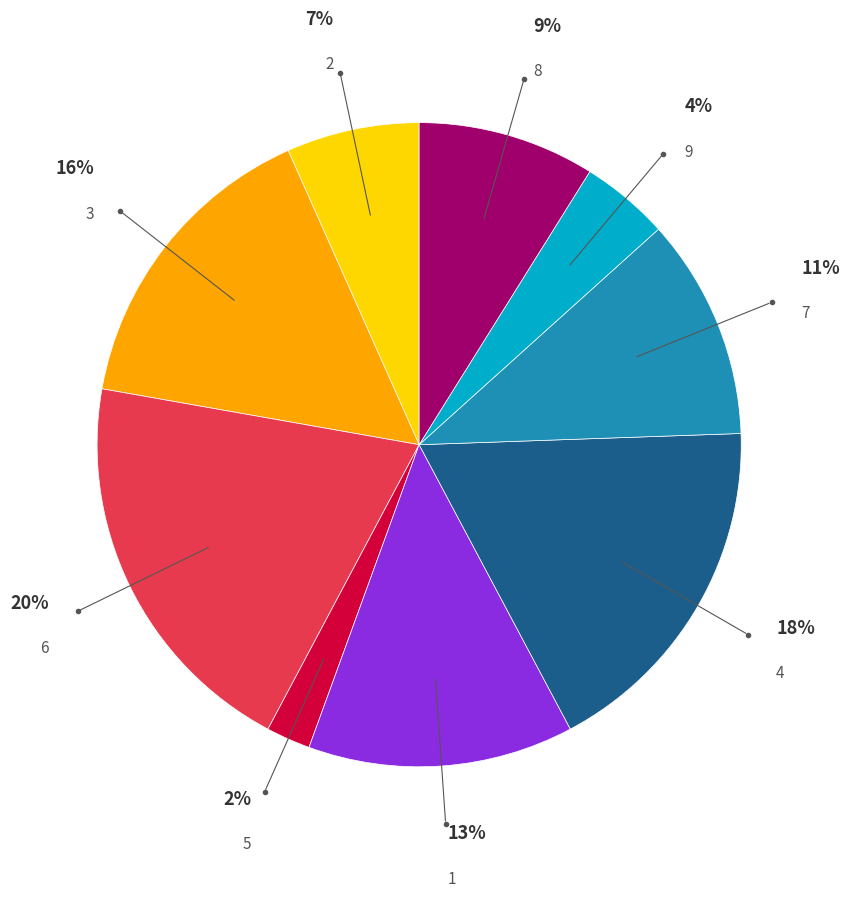

To the nearest percent, what percentage of the pie is 4?

18%